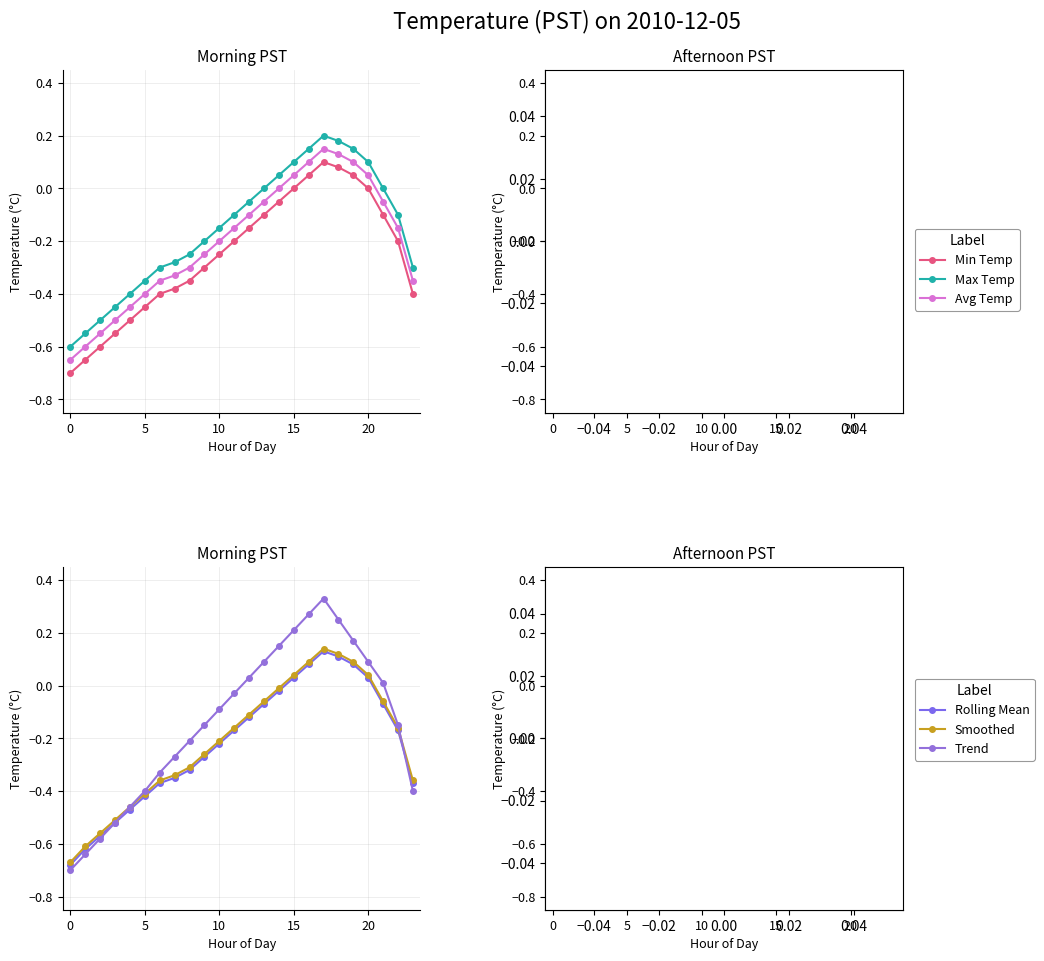

What is the difference between the highest and lowest values at 5?

0.1